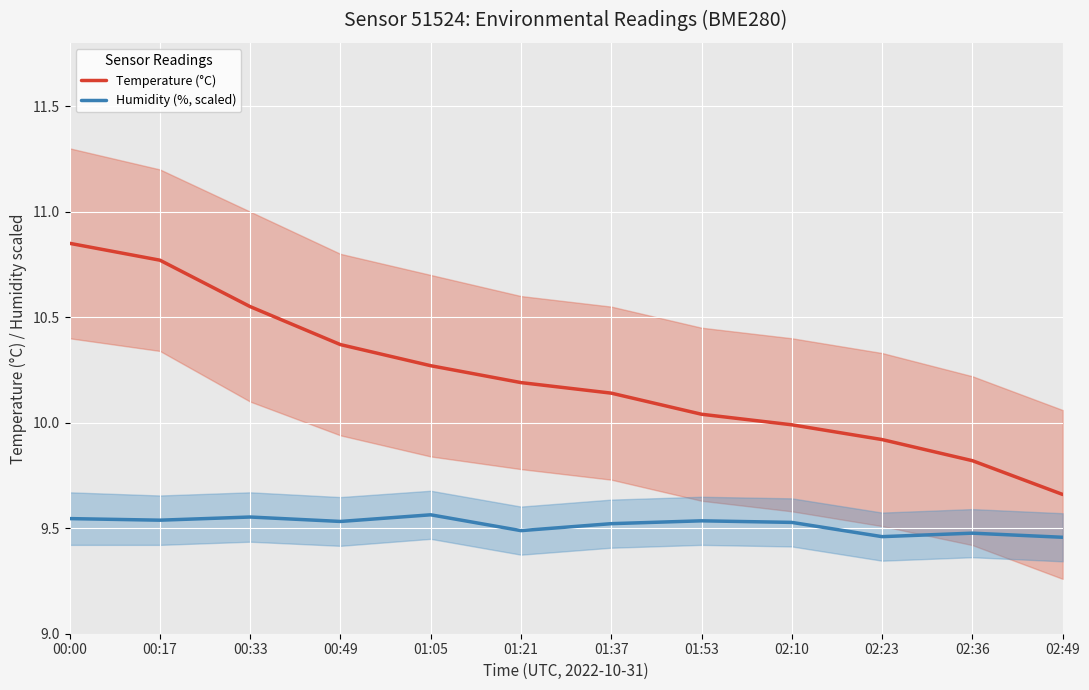

Reading left to right, list all the values displayed in this chart.

Temperature (°C): 00:00=10.8	00:17=10.8	00:33=10.6	00:49=10.4	01:05=10.3	01:21=10.2	01:37=10.1	01:53=10.0	02:10=10.0	02:23=9.9	02:36=9.8	02:49=9.7
Humidity (%, scaled): 00:00=9.5	00:17=9.5	00:33=9.6	00:49=9.5	01:05=9.6	01:21=9.5	01:37=9.5	01:53=9.5	02:10=9.5	02:23=9.5	02:36=9.5	02:49=9.5